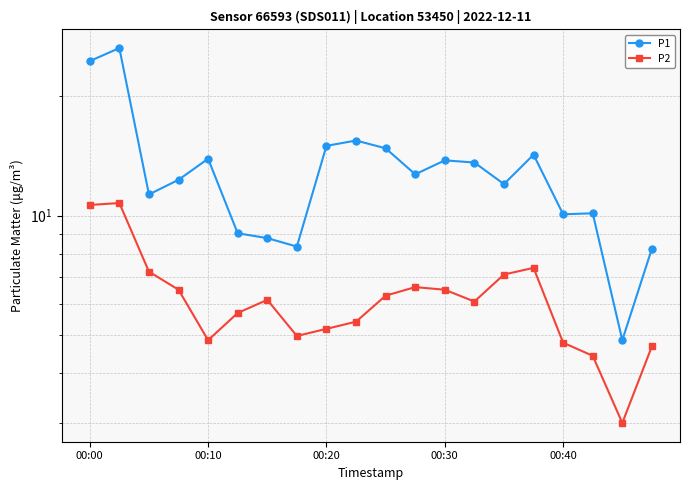

Reading right to left, transcribe all the data shown in this chart.

P1: 8.2	4.8	10.1	10.1	14.2	12.0	13.6	13.8	12.7	14.8	15.4	15.0	8.3	8.8	9.0	13.9	12.3	11.3	26.4	24.5
P2: 4.7	3.0	4.4	4.8	7.4	7.1	6.1	6.5	6.6	6.3	5.4	5.2	5.0	6.1	5.7	4.8	6.5	7.2	10.8	10.6